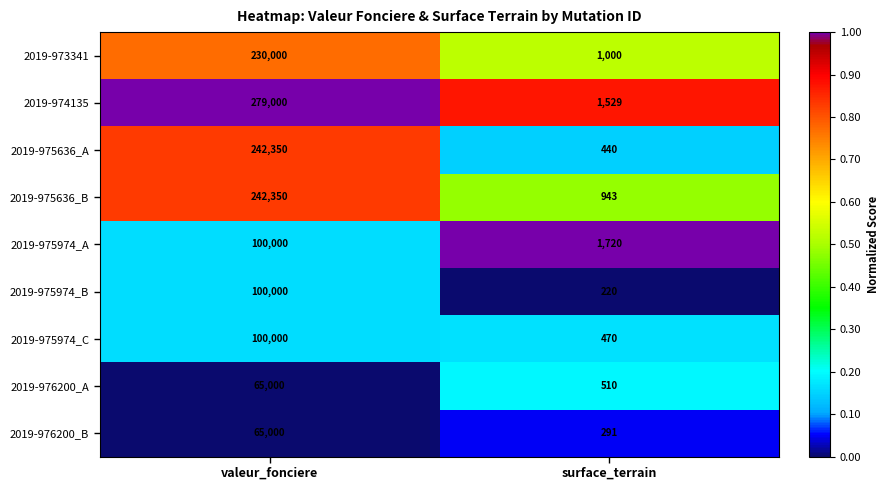

How many distinct data groups are displayed?

9